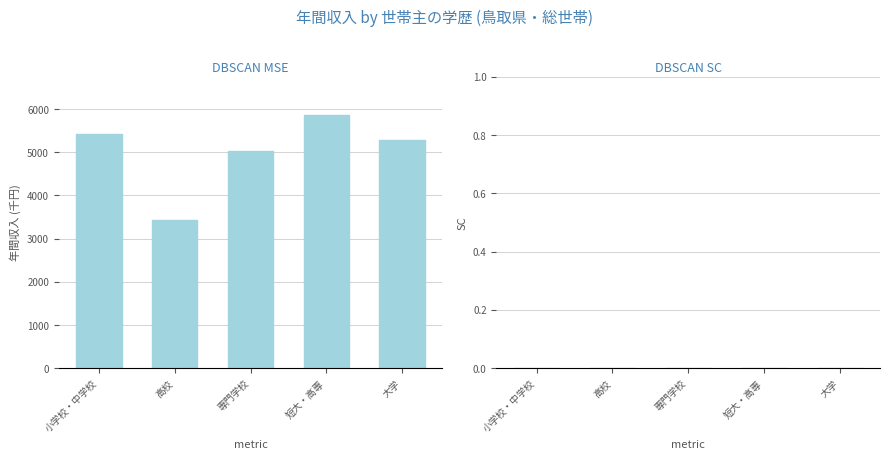

What value does the data have at 小学校・中学校, to the nearest 100?

5400